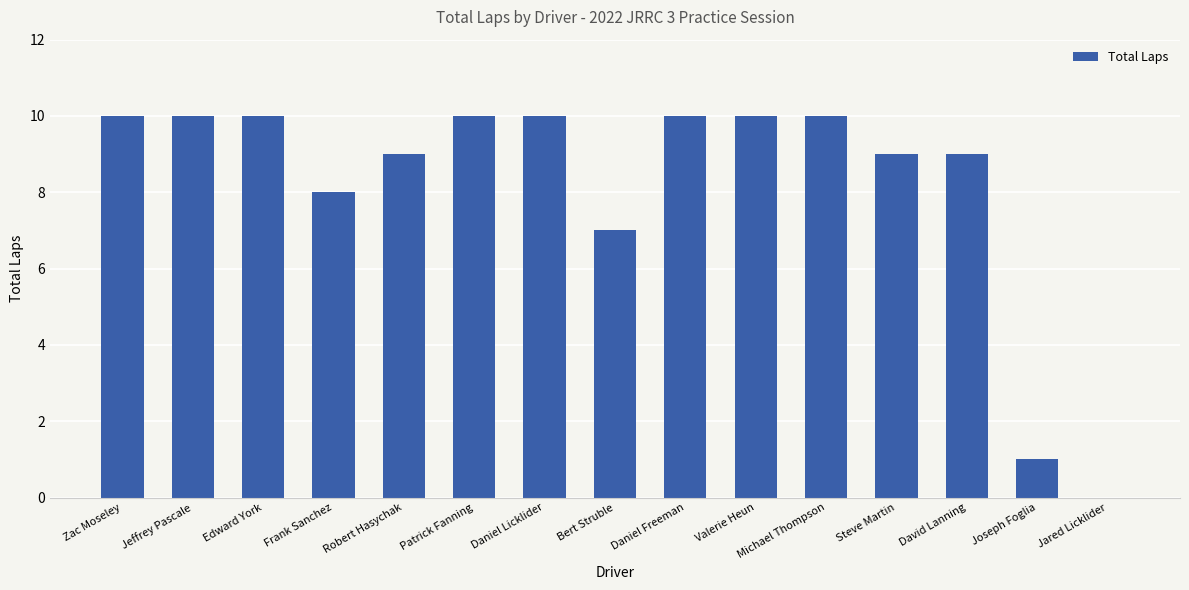

Where is the data nearest to the value 5?

Bert Struble